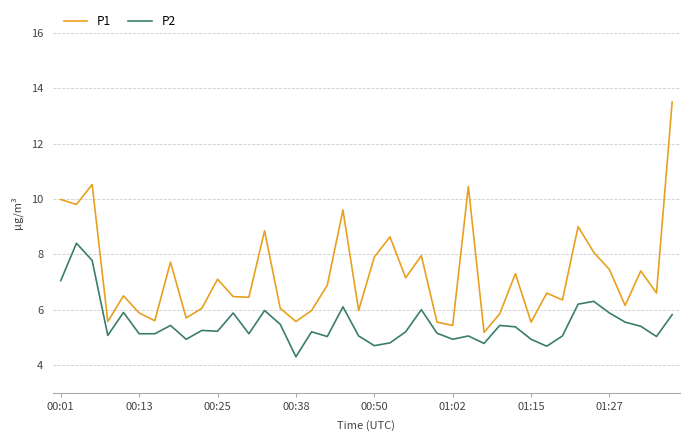

True or false: P2 and P1 intersect in this chart.

False